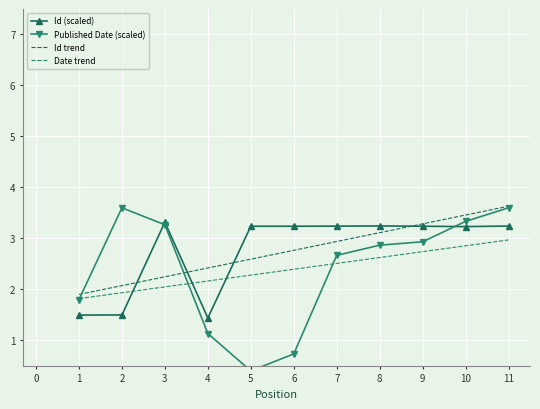

What is the approximate value of Id trend at 10?

3.5